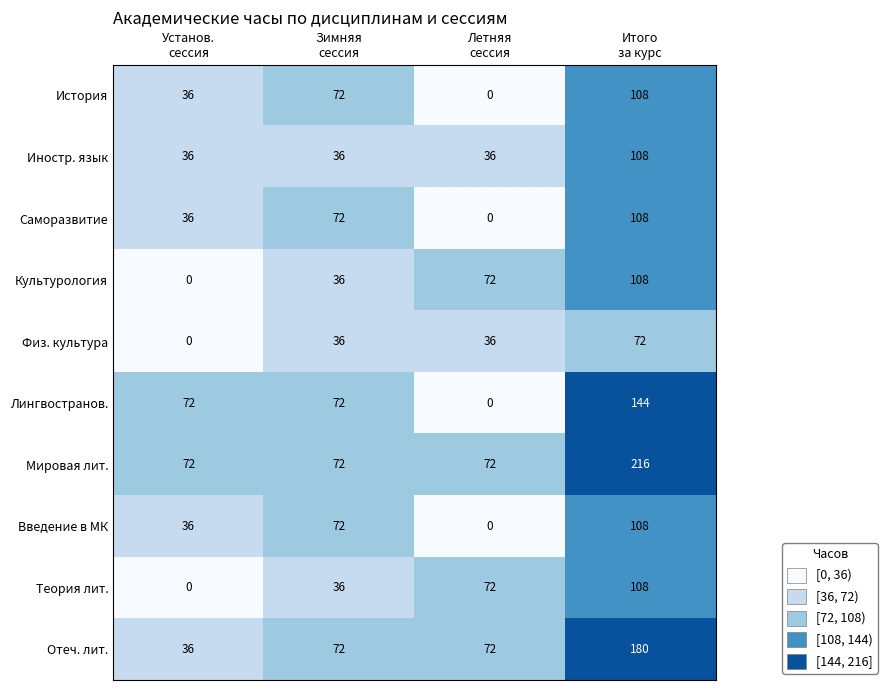

How many distinct data groups are displayed?

10